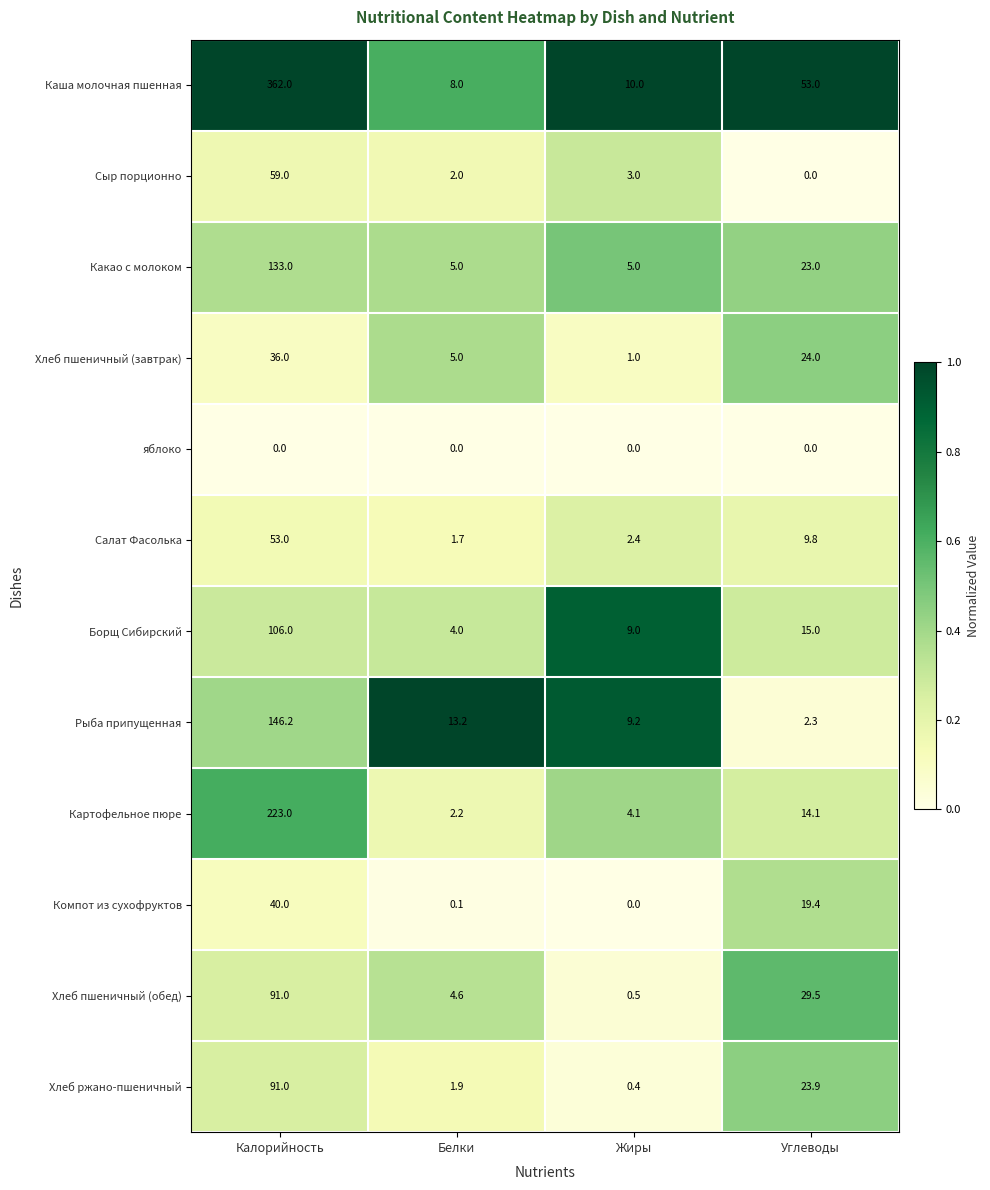

What is the difference between the maximum and second lowest values in the Хлеб пшеничный (завтрак) series?

31.0